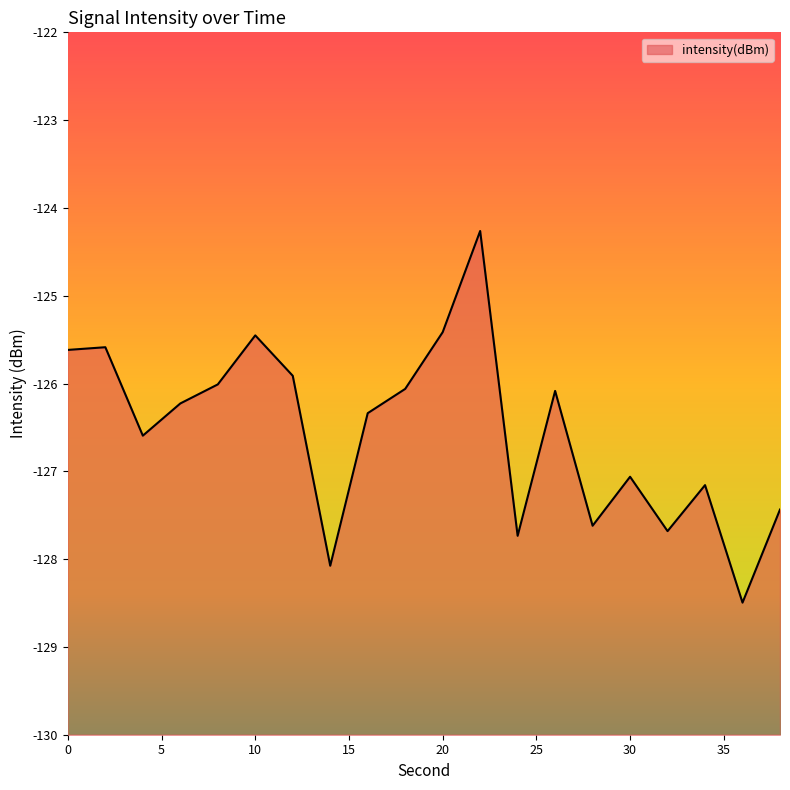

What is the average value?

-126.5